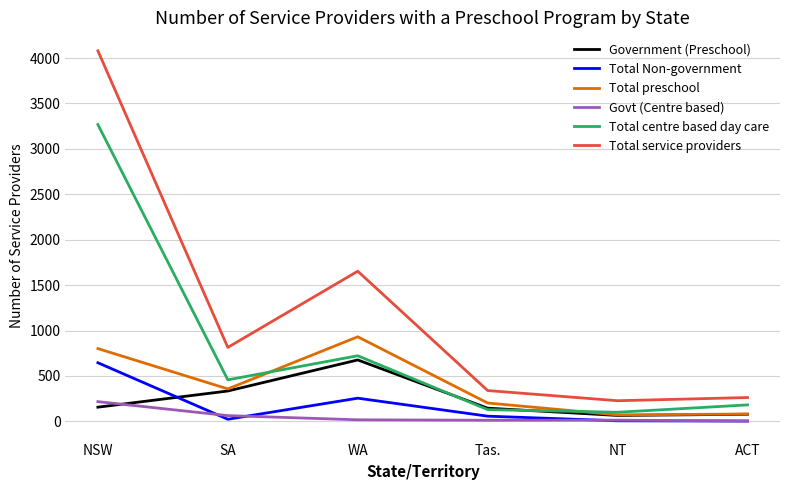

Which series has the widest spread of values?

Total service providers